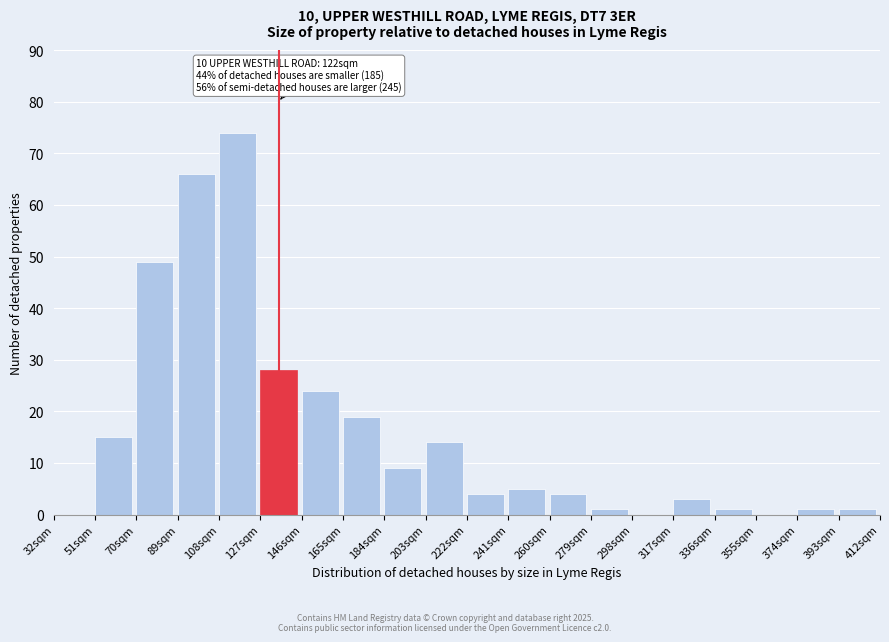

Reading left to right, extract all data points from this chart.

32sqm=0	51sqm=15	70sqm=49	89sqm=66	108sqm=74	127sqm=28	146sqm=24	165sqm=19	184sqm=9	203sqm=14	222sqm=4	241sqm=5	260sqm=4	279sqm=1	298sqm=0	317sqm=3	336sqm=1	355sqm=0	374sqm=1	393sqm=1